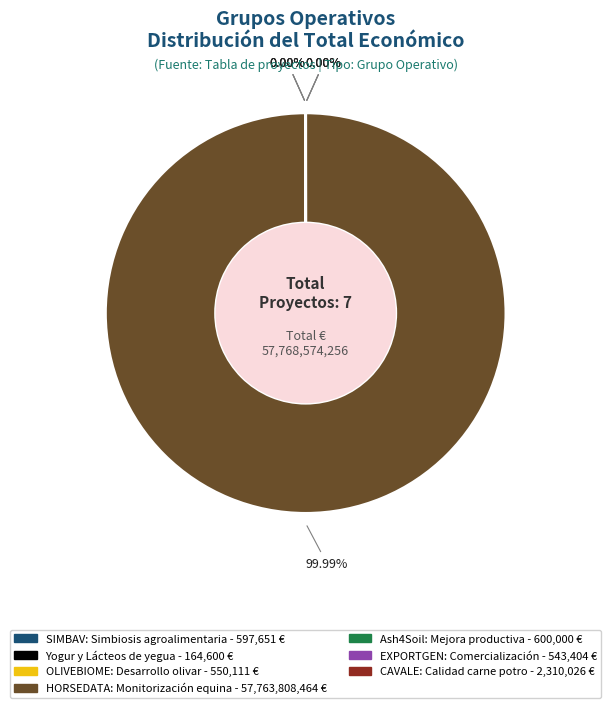

Does HORSEDATA represent more than half of the total?

Yes